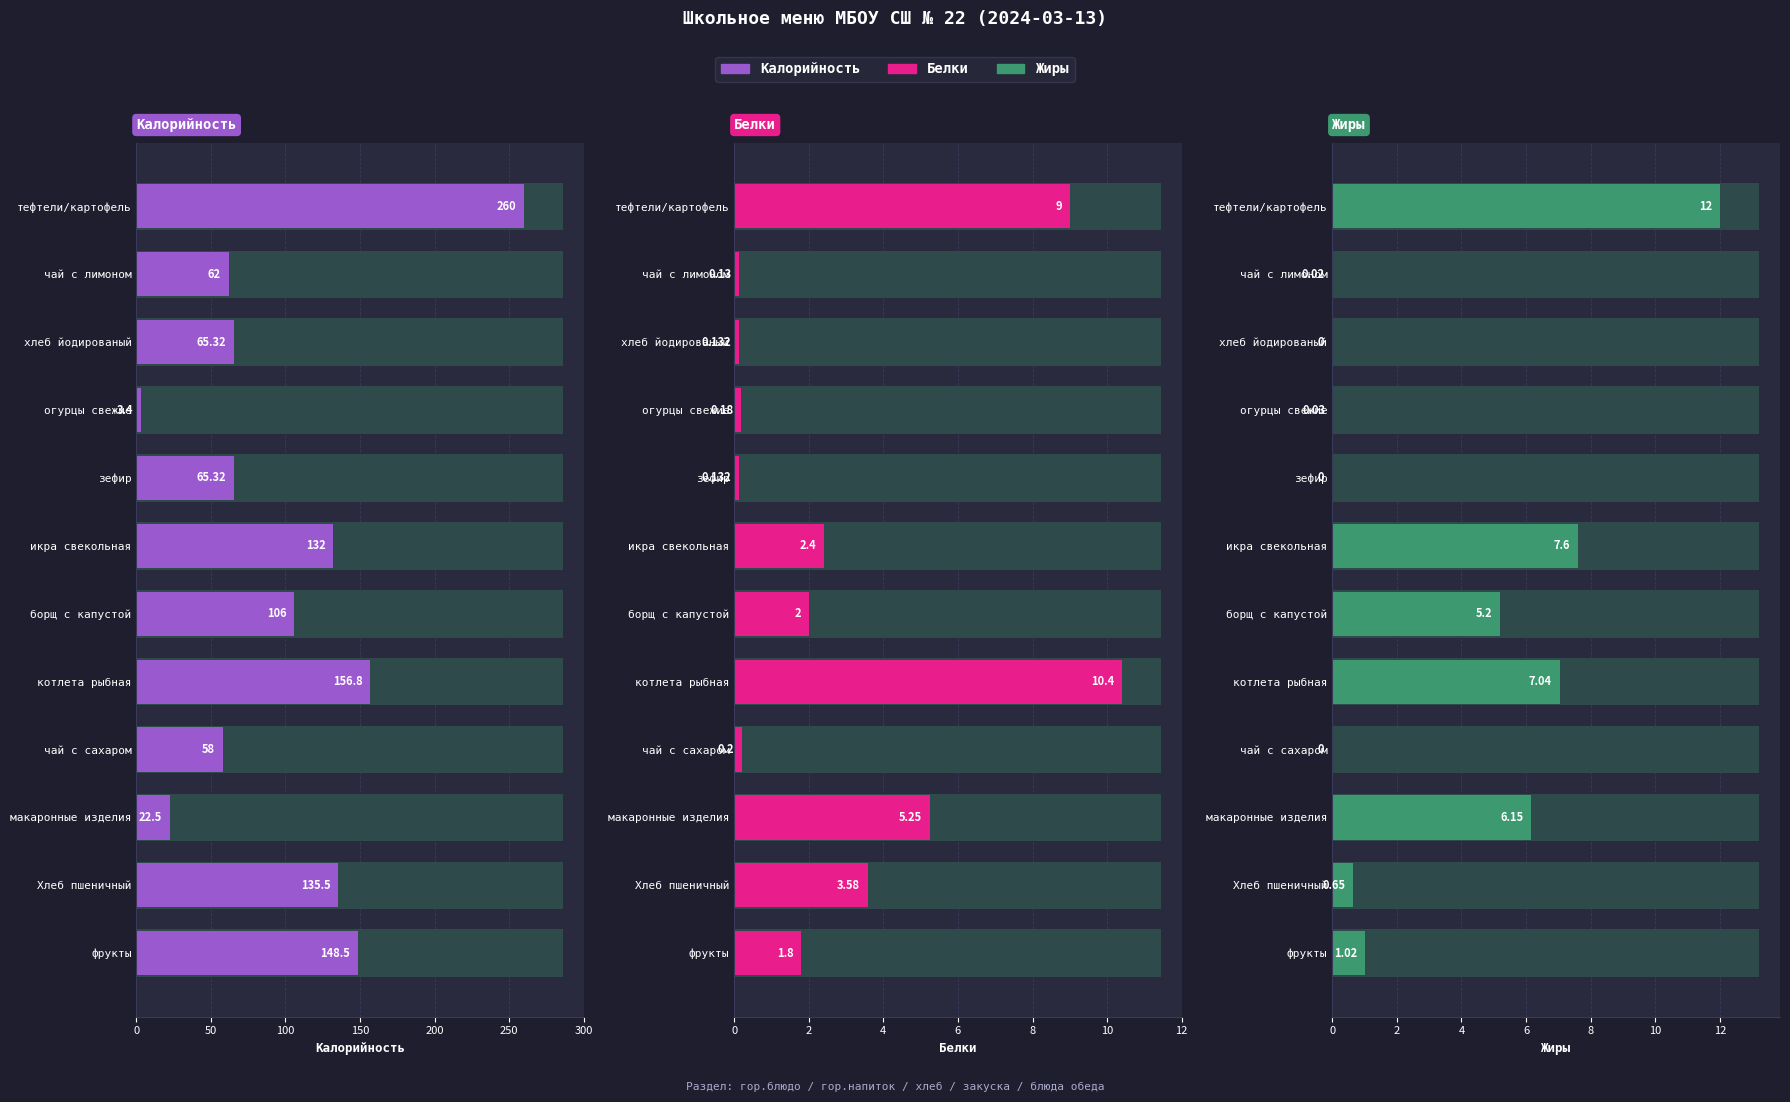

How many data points does each series have?

12